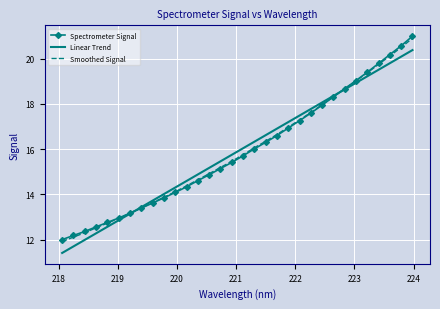

How many distinct data groups are displayed?

3